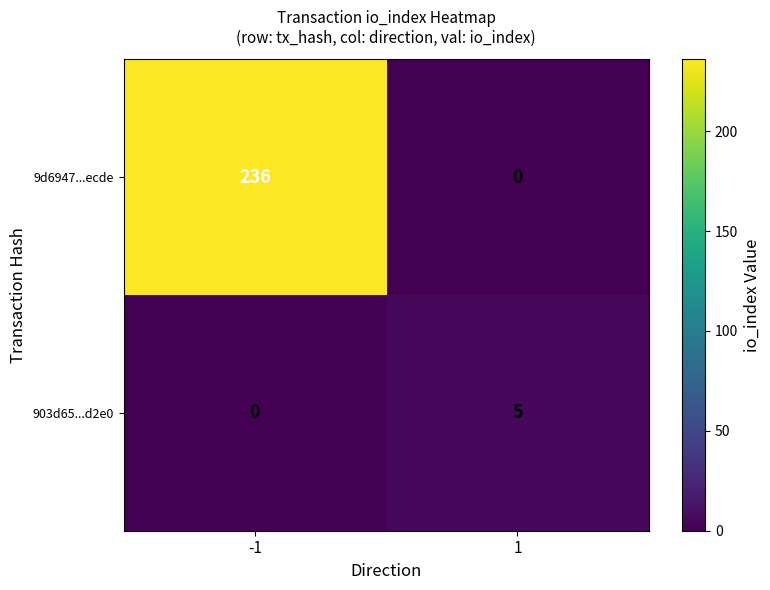

How many distinct data groups are displayed?

2